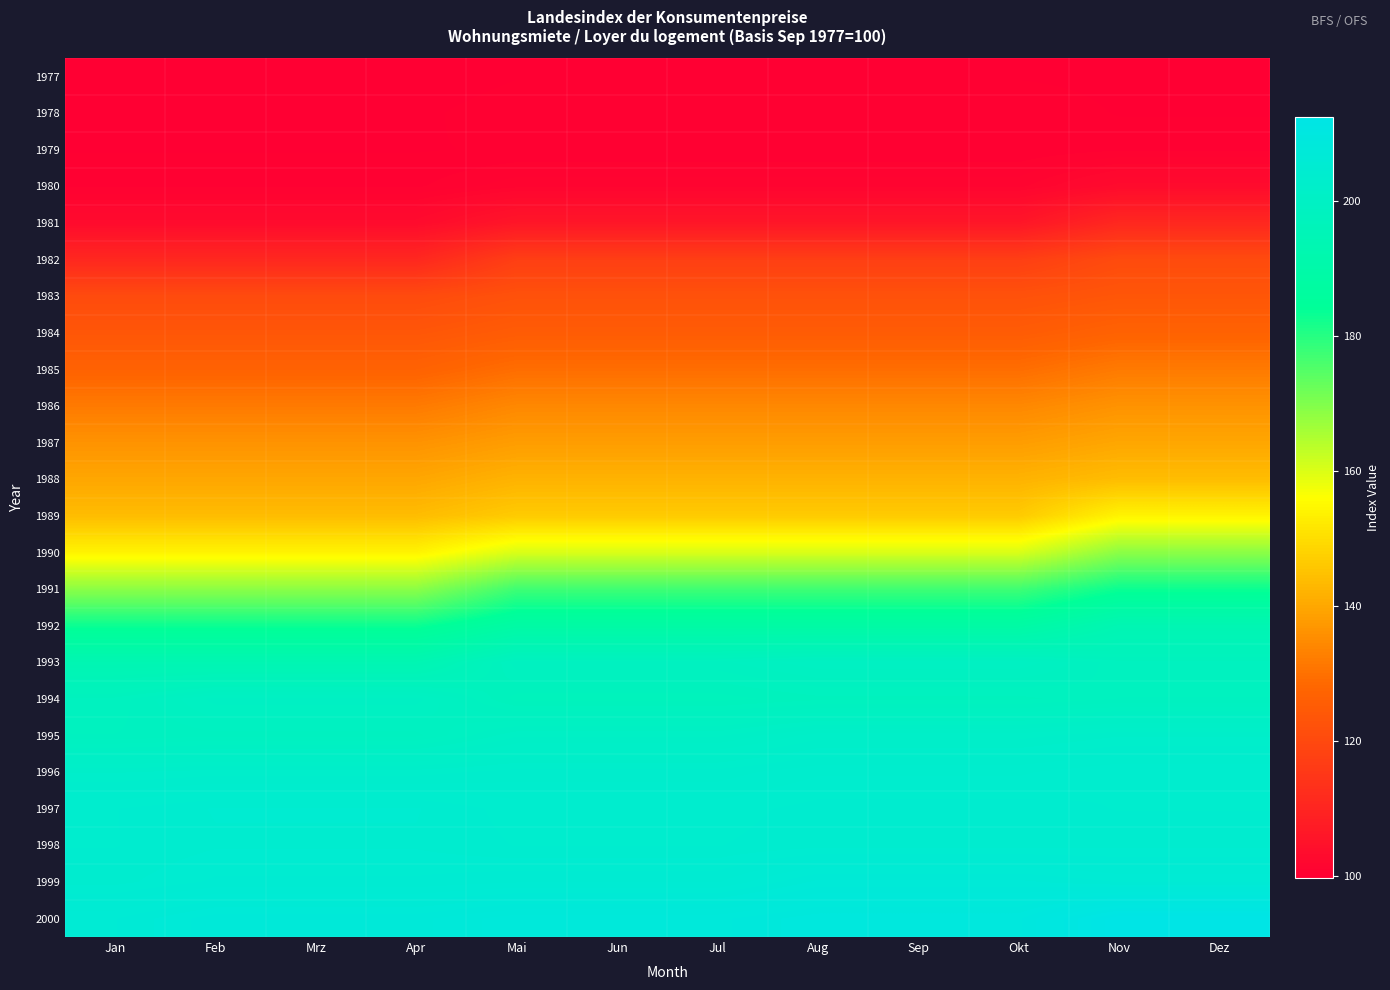

Reading left to right, what are all the values shown in this chart?

1977: Jan=99.6	Feb=99.6	Mrz=99.6	Apr=99.6	Mai=100.0	Jun=100.0	Jul=100.0	Aug=100.0	Sep=100.0	Okt=100.0	Nov=99.9	Dez=99.9
1978: Jan=99.9	Feb=99.9	Mrz=99.9	Apr=99.9	Mai=100.4	Jun=100.4	Jul=100.4	Aug=100.4	Sep=100.4	Okt=100.4	Nov=100.0	Dez=100.0
1979: Jan=100.0	Feb=100.0	Mrz=100.0	Apr=100.0	Mai=100.1	Jun=100.1	Jul=100.1	Aug=100.1	Sep=100.1	Okt=100.1	Nov=100.4	Dez=100.4
1980: Jan=100.4	Feb=100.4	Mrz=100.4	Apr=100.4	Mai=101.2	Jun=101.2	Jul=101.2	Aug=101.2	Sep=101.2	Okt=101.2	Nov=102.9	Dez=102.9
1981: Jan=102.9	Feb=102.9	Mrz=102.9	Apr=102.9	Mai=105.8	Jun=105.8	Jul=105.8	Aug=105.8	Sep=105.8	Okt=105.8	Nov=110.7	Dez=110.7
1982: Jan=110.7	Feb=110.7	Mrz=110.7	Apr=110.7	Mai=117.1	Jun=117.1	Jul=117.1	Aug=117.1	Sep=117.1	Okt=117.1	Nov=120.5	Dez=120.5
1983: Jan=120.5	Feb=120.5	Mrz=120.5	Apr=120.5	Mai=122.3	Jun=122.3	Jul=122.3	Aug=122.3	Sep=122.3	Okt=122.3	Nov=123.6	Dez=123.6
1984: Jan=123.6	Feb=123.6	Mrz=123.6	Apr=123.6	Mai=125.2	Jun=125.2	Jul=125.2	Aug=125.2	Sep=125.2	Okt=125.2	Nov=126.9	Dez=126.9
1985: Jan=126.9	Feb=126.9	Mrz=126.9	Apr=126.9	Mai=129.3	Jun=129.3	Jul=129.3	Aug=129.3	Sep=129.3	Okt=129.3	Nov=131.7	Dez=131.7
1986: Jan=131.7	Feb=131.7	Mrz=131.7	Apr=131.7	Mai=134.2	Jun=134.2	Jul=134.2	Aug=134.2	Sep=134.2	Okt=134.2	Nov=136.2	Dez=136.2
1987: Jan=136.2	Feb=136.2	Mrz=136.2	Apr=136.2	Mai=138.1	Jun=138.1	Jul=138.1	Aug=138.1	Sep=138.1	Okt=138.1	Nov=139.9	Dez=139.9
1988: Jan=139.9	Feb=139.9	Mrz=139.9	Apr=139.9	Mai=142.1	Jun=142.1	Jul=142.1	Aug=142.1	Sep=142.1	Okt=142.1	Nov=143.9	Dez=143.9
1989: Jan=143.9	Feb=143.9	Mrz=143.9	Apr=143.9	Mai=146.5	Jun=146.5	Jul=146.5	Aug=146.5	Sep=146.5	Okt=146.5	Nov=154.0	Dez=154.0
1990: Jan=154.0	Feb=154.0	Mrz=154.0	Apr=154.0	Mai=160.3	Jun=160.3	Jul=160.3	Aug=160.3	Sep=160.3	Okt=160.3	Nov=168.8	Dez=168.8
1991: Jan=168.8	Feb=168.8	Mrz=168.8	Apr=168.8	Mai=177.3	Jun=177.3	Jul=177.3	Aug=177.3	Sep=177.3	Okt=177.3	Nov=183.0	Dez=183.0
1992: Jan=183.0	Feb=183.0	Mrz=183.0	Apr=183.0	Mai=188.5	Jun=188.5	Jul=188.5	Aug=188.5	Sep=188.5	Okt=188.5	Nov=193.7	Dez=193.7
1993: Jan=193.7	Feb=193.7	Mrz=193.7	Apr=193.7	Mai=198.7	Jun=198.7	Jul=198.7	Aug=199.6	Sep=199.6	Okt=199.6	Nov=198.1	Dez=198.1
1994: Jan=198.1	Feb=199.9	Mrz=199.9	Apr=199.9	Mai=197.3	Jun=197.3	Jul=197.3	Aug=197.8	Sep=197.8	Okt=197.8	Nov=198.4	Dez=198.4
1995: Jan=198.4	Feb=198.7	Mrz=198.7	Apr=198.7	Mai=200.5	Jun=200.5	Jul=200.5	Aug=201.7	Sep=201.7	Okt=201.7	Nov=202.3	Dez=202.3
1996: Jan=202.3	Feb=202.6	Mrz=202.6	Apr=202.6	Mai=203.0	Jun=203.0	Jul=203.0	Aug=203.6	Sep=203.6	Okt=203.6	Nov=204.1	Dez=204.1
1997: Jan=204.1	Feb=204.6	Mrz=204.6	Apr=204.6	Mai=203.9	Jun=203.9	Jul=203.9	Aug=204.3	Sep=204.3	Okt=204.3	Nov=204.1	Dez=204.1
1998: Jan=204.1	Feb=204.5	Mrz=204.5	Apr=204.5	Mai=204.1	Jun=204.1	Jul=204.1	Aug=204.4	Sep=204.4	Okt=204.4	Nov=204.4	Dez=204.4
1999: Jan=204.4	Feb=205.1	Mrz=205.1	Apr=205.1	Mai=205.4	Jun=205.4	Jul=205.4	Aug=206.9	Sep=206.9	Okt=206.9	Nov=206.3	Dez=206.3
2000: Jan=206.3	Feb=207.5	Mrz=207.5	Apr=207.5	Mai=208.4	Jun=208.4	Jul=208.4	Aug=209.3	Sep=209.3	Okt=209.3	Nov=212.5	Dez=212.5